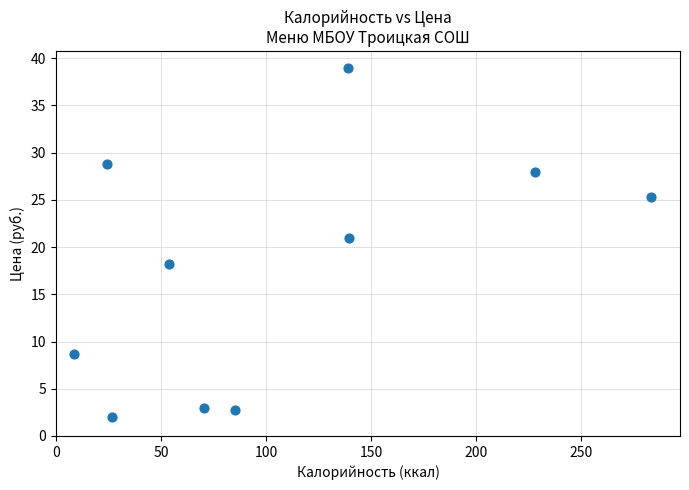

What is the average X value?

105.9